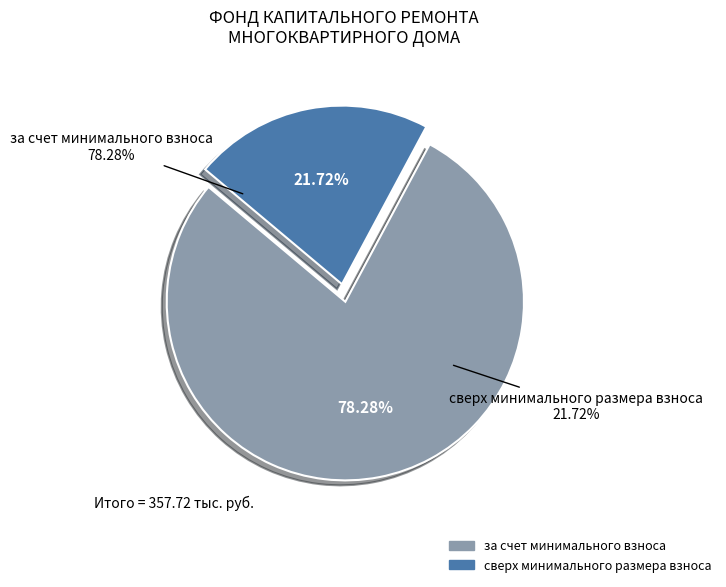

Which series has the widest spread of values?

за счет минимального взноса